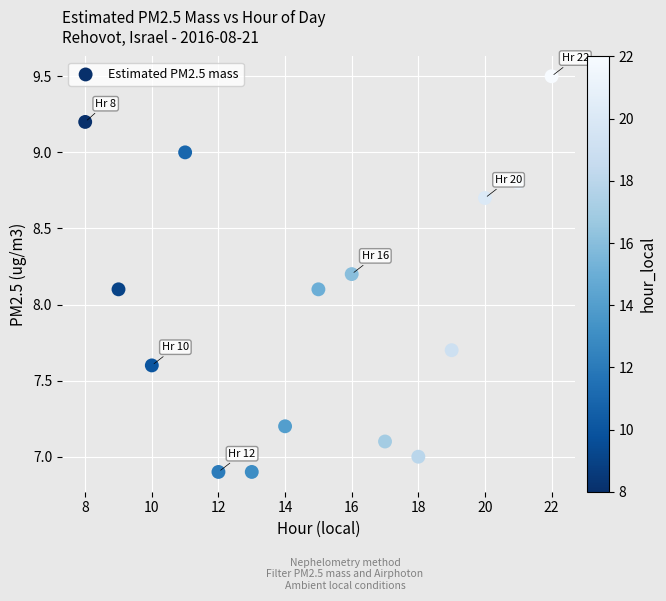

What is the range of Y values (max minus min)?

2.6